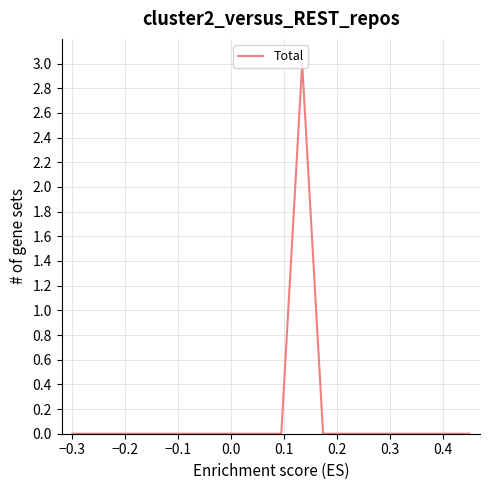

What is the greatest value displayed?

3